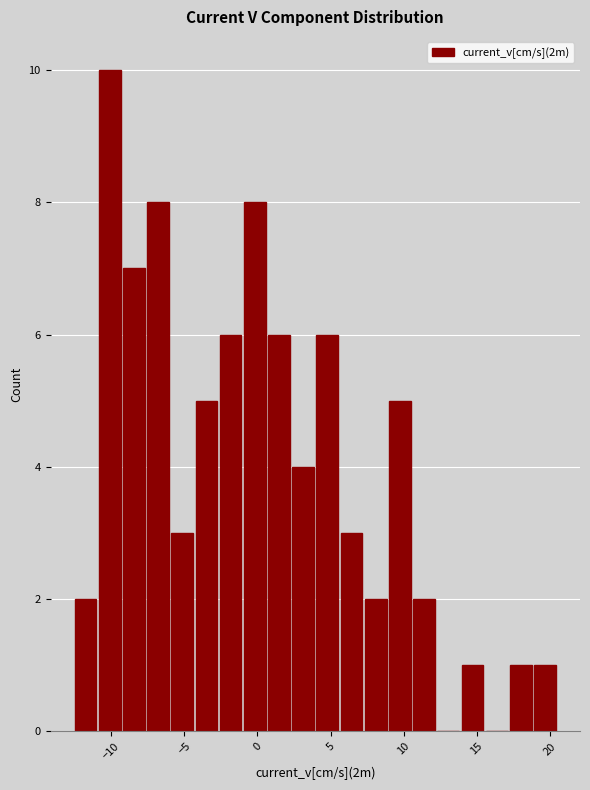

Read against the x-axis, roughly where is the centre of the tallest bar?

-10.0